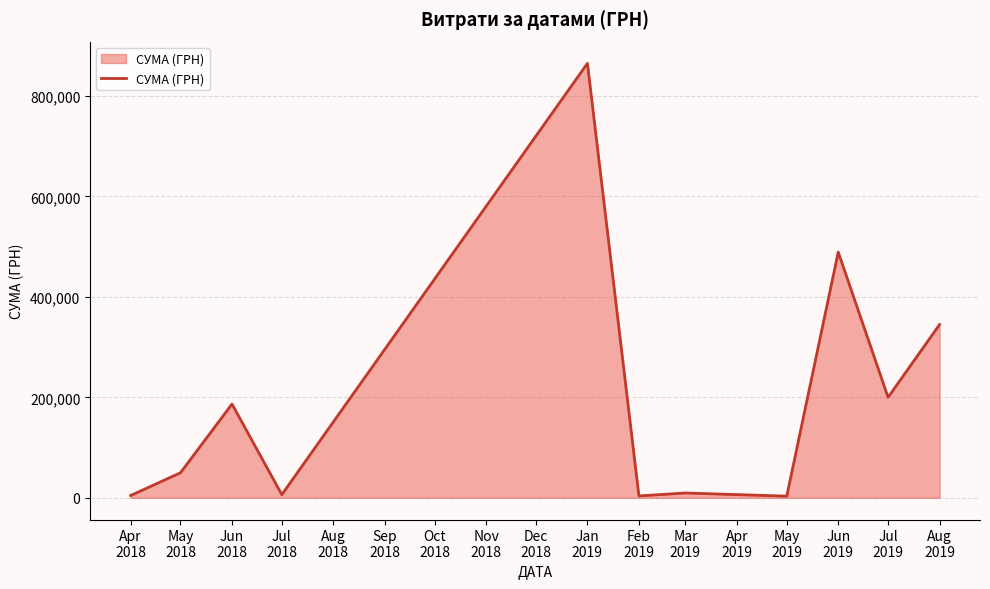

What is the greatest value displayed?

864988.1